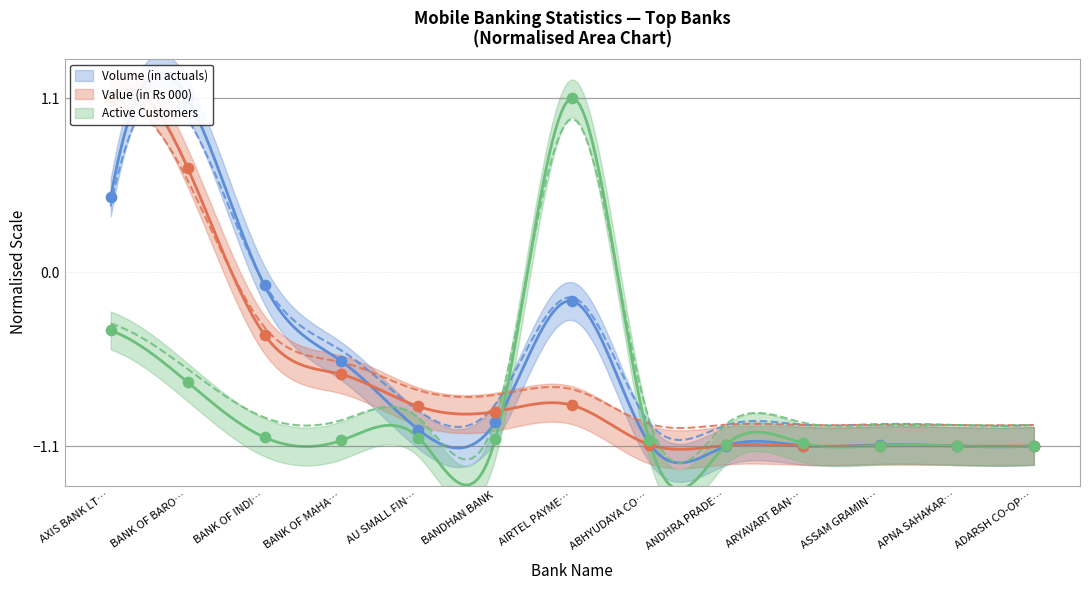

Is the value of Active Customers at BANK OF INDI… greater than the value of Volume (in actuals) at AIRTEL PAYME…?

No